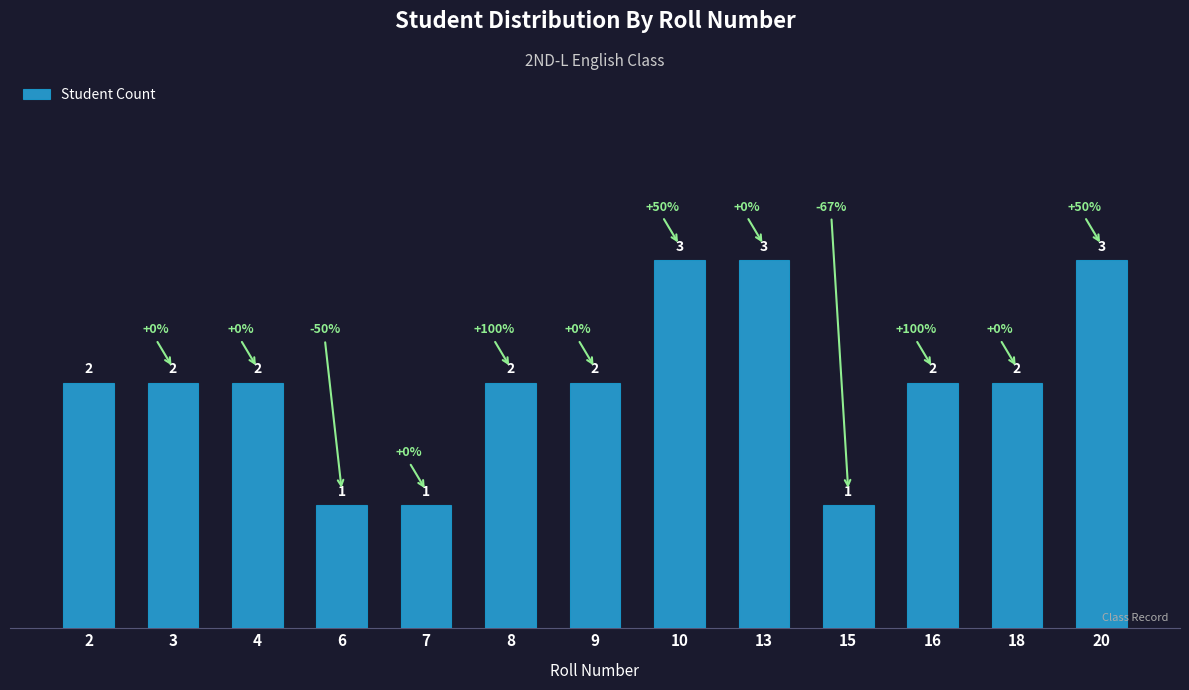

The chart shows a value of 2 at 8. True or false?

True